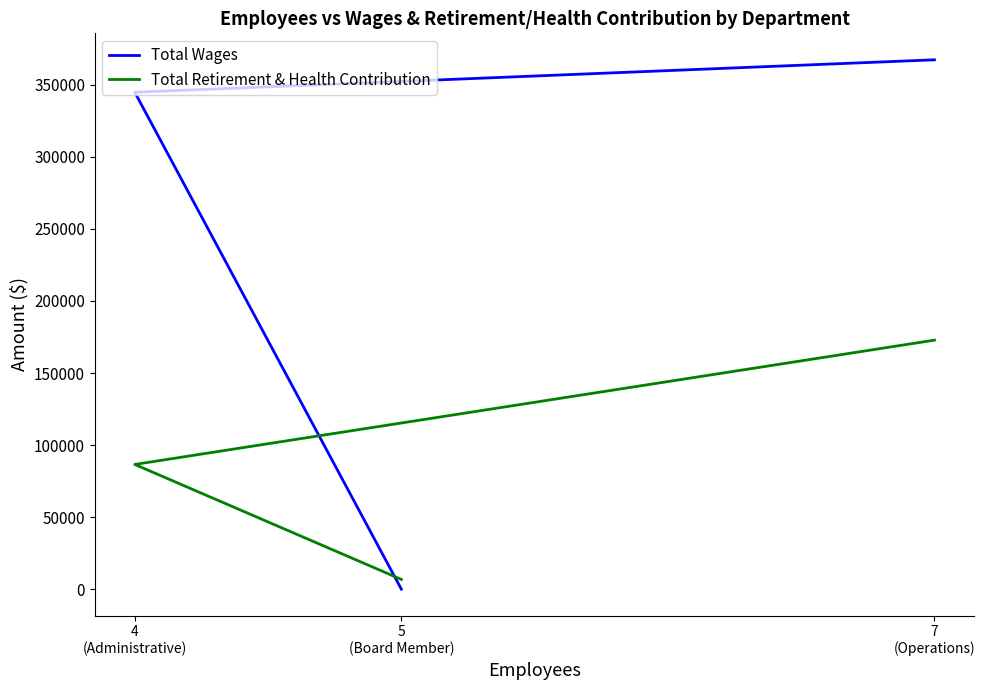

What is the difference between the Total Retirement & Health Contribution values at 7
(Operations) and 4
(Administrative)?

86260